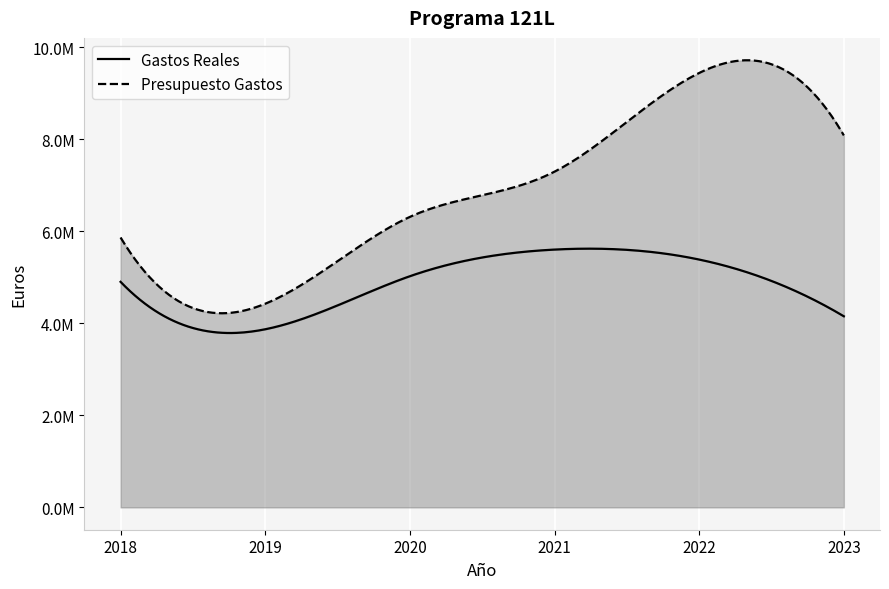

True or false: Presupuesto Gastos and Gastos Reales cross at least once.

False